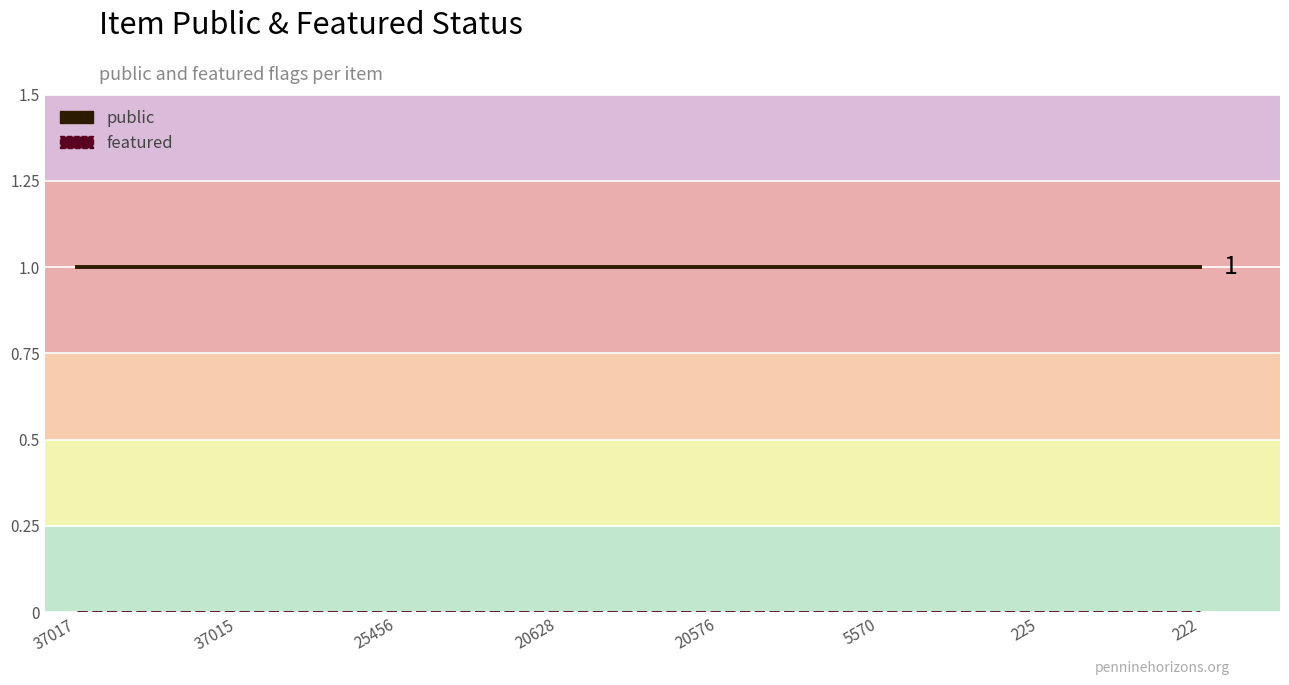

True or false: public and featured cross at least once.

False